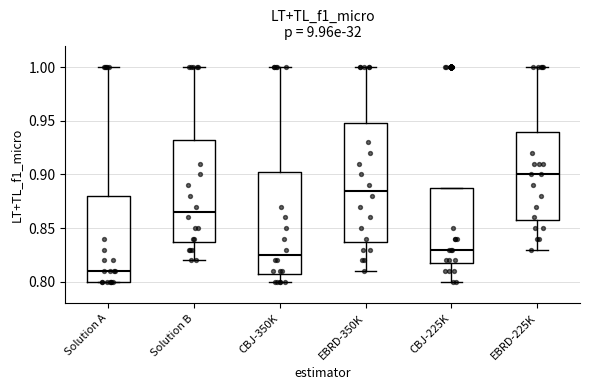

Reading left to right, transcribe this box plot: for each box, give where its median line is, the range the box spans, and where its two whiskers end, as read against the y-axis. The values are not printed on the chart, so give them approximately, as read against the axis.

Solution A: median 0.810, box 0.800 to 0.880, whiskers 0.800 to 1.000
Solution B: median 0.865, box 0.840 to 0.935, whiskers 0.820 to 1.000
CBJ-350K: median 0.825, box 0.810 to 0.905, whiskers 0.800 to 1.000
EBRD-350K: median 0.885, box 0.840 to 0.950, whiskers 0.810 to 1.000
CBJ-225K: median 0.830, box 0.820 to 0.890, whiskers 0.800 to 0.890
EBRD-225K: median 0.900, box 0.860 to 0.940, whiskers 0.830 to 1.000